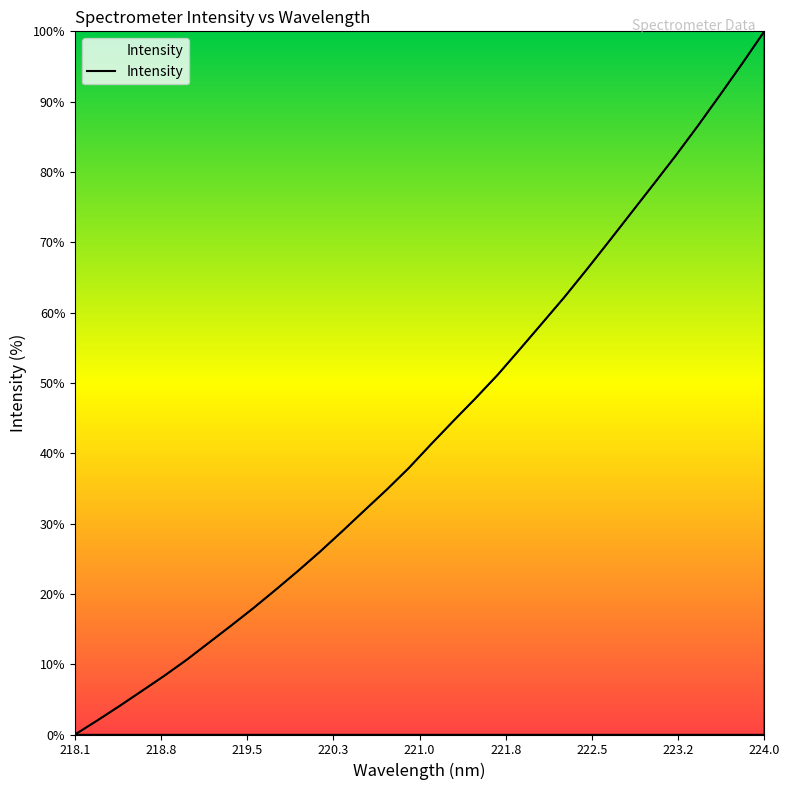

How many lines are shown in the chart?

1